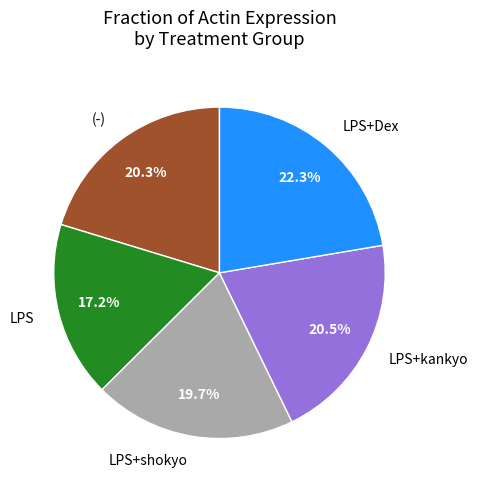

What percentage is the LPS+shokyo slice, to the nearest percent?

20%